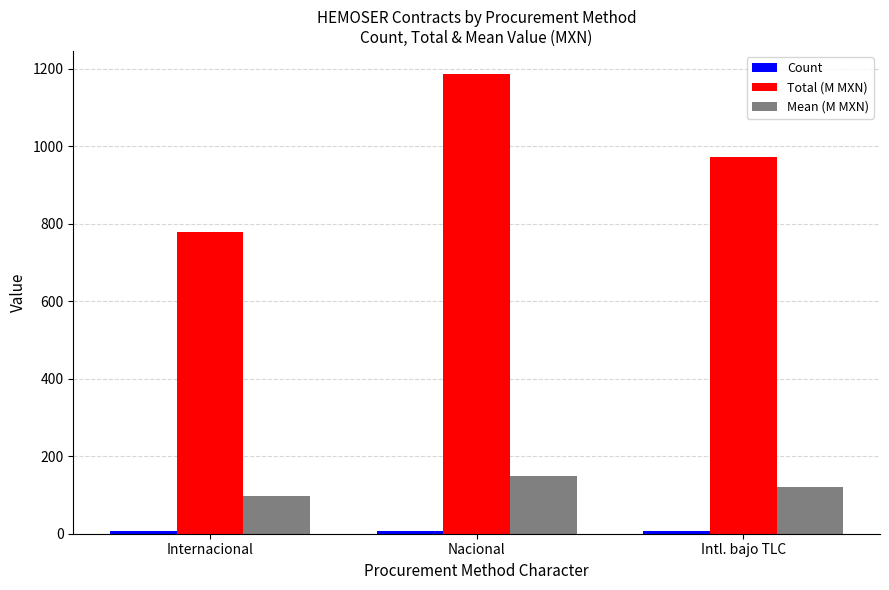

Which category has the highest value in the Mean (M MXN) series?

Nacional